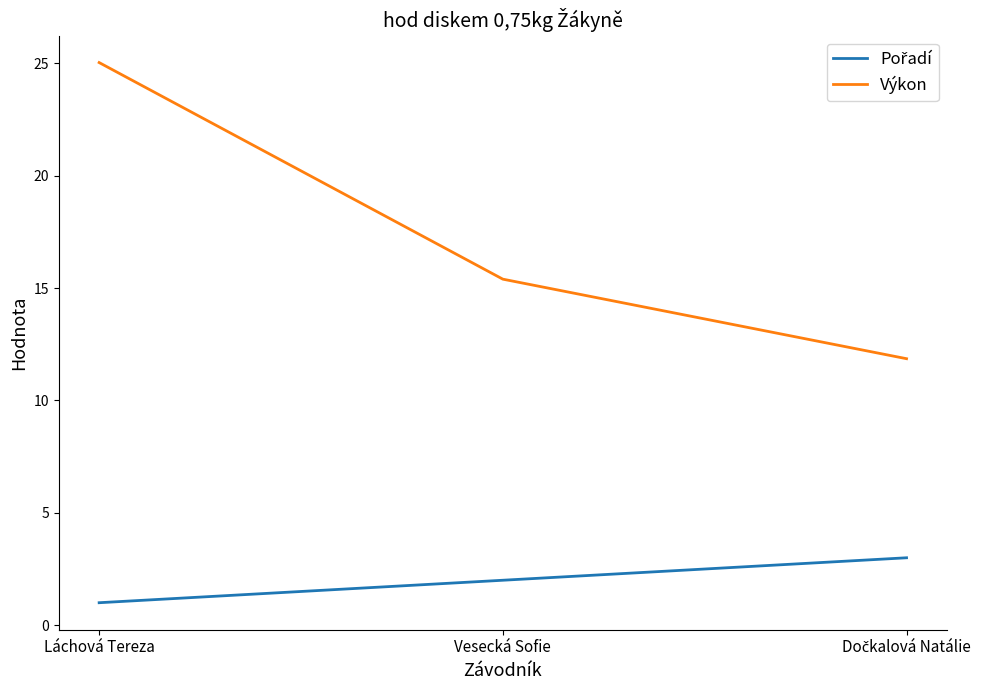

What position from the right is Vesecká Sofie?

2